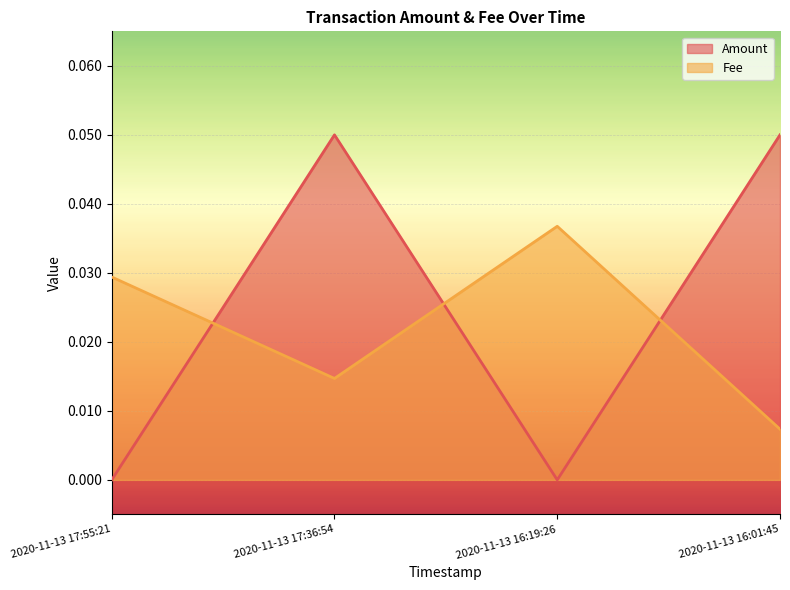

At which category is the sum across all series the highest?

2020-11-13 17:36:54